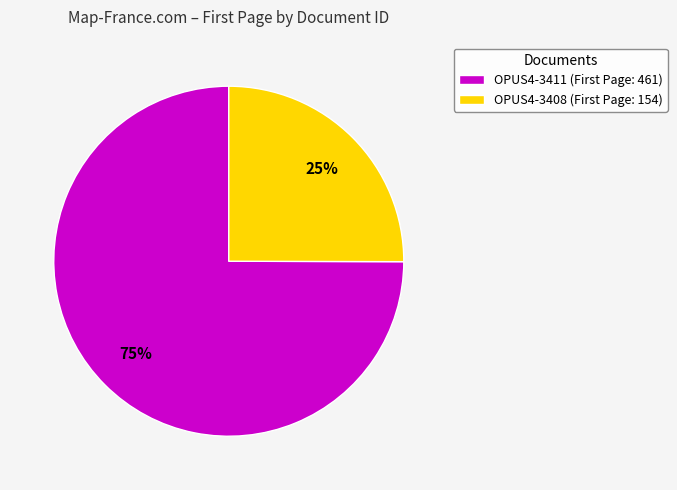

To the nearest percent, what portion does OPUS4-3408 represent?

25%